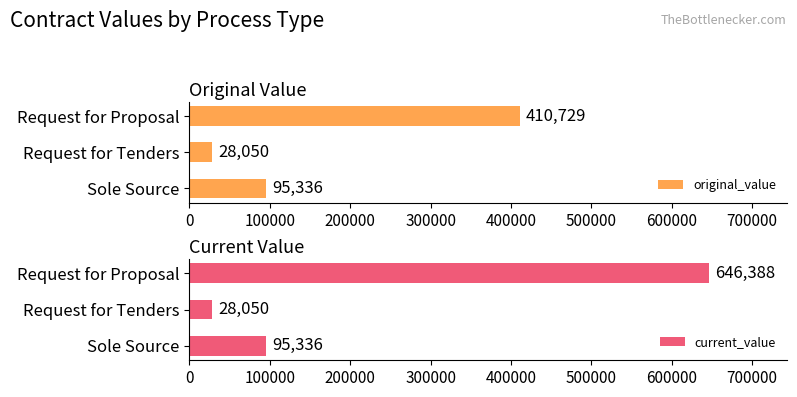

At which label does original_value reach its peak?

Request for Proposal